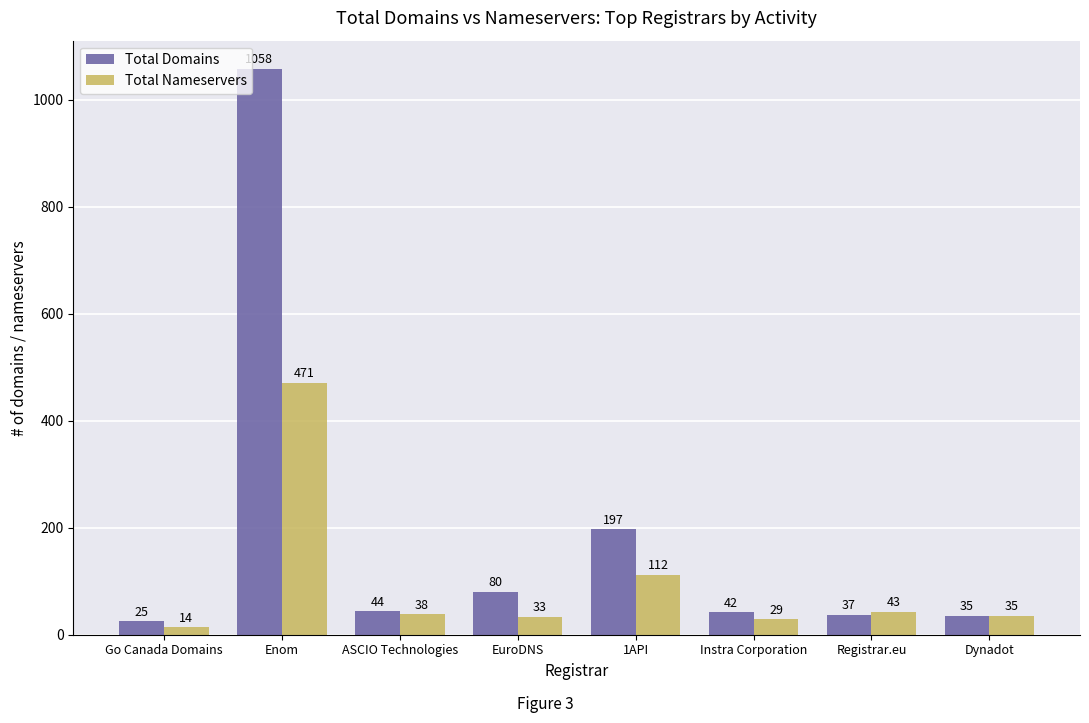

How many distinct data groups are displayed?

2